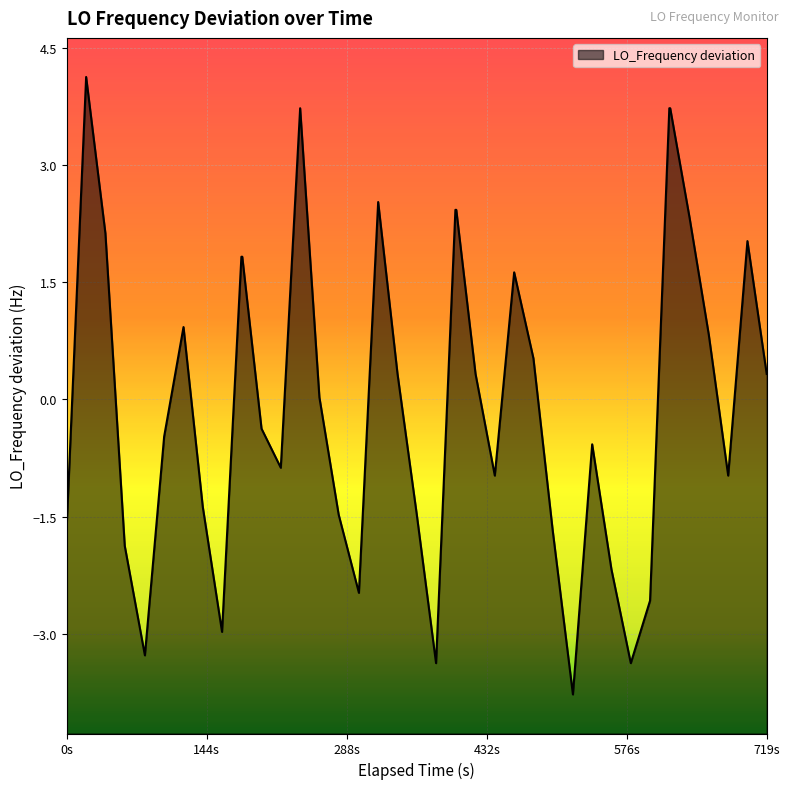

Is it true that the value at 18 is 0.5?

False